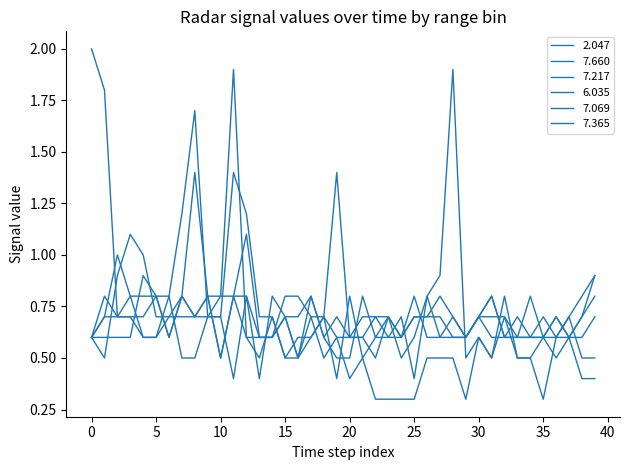

Is this an area chart (filled region under the line)?

No